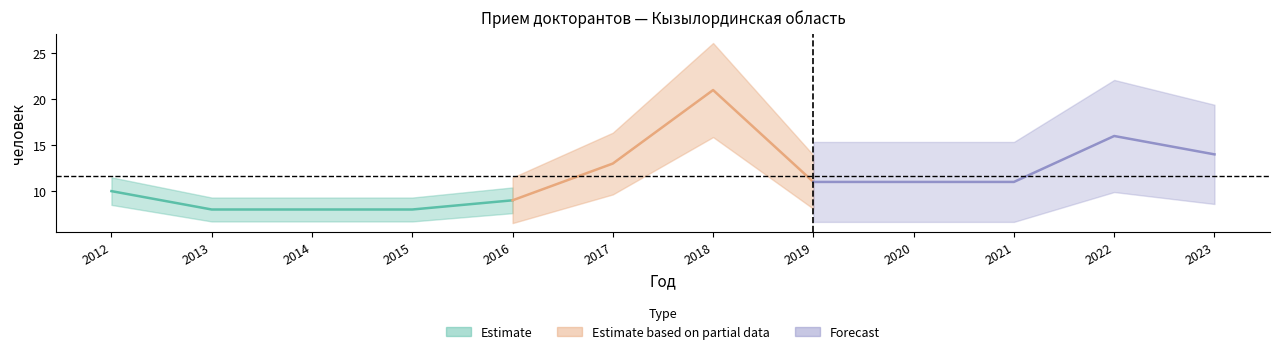

What is the difference between the Кызылординская область values at 2014 and 2012?

2